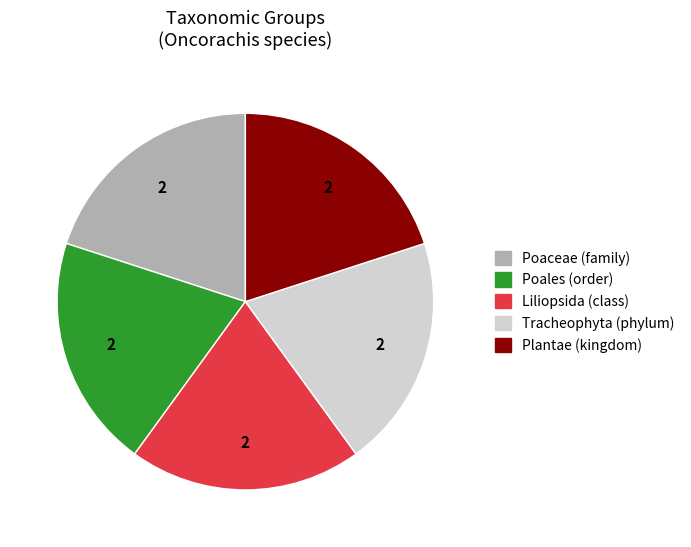

Is there any slice that represents more than half of the pie?

No